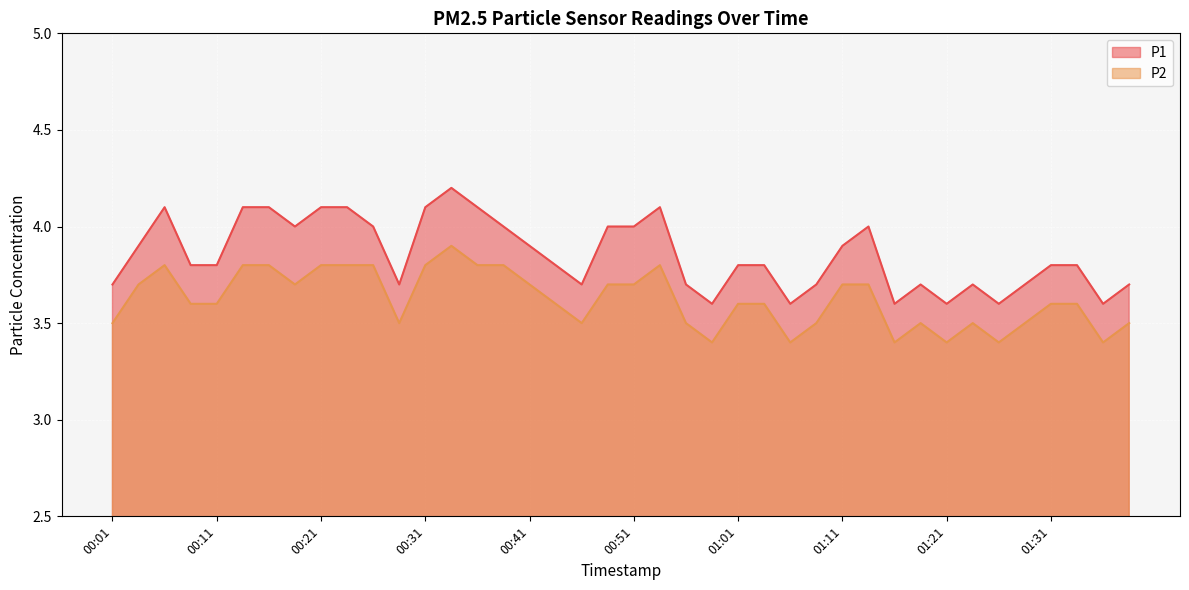

True or false: P2 and P1 intersect in this chart.

False